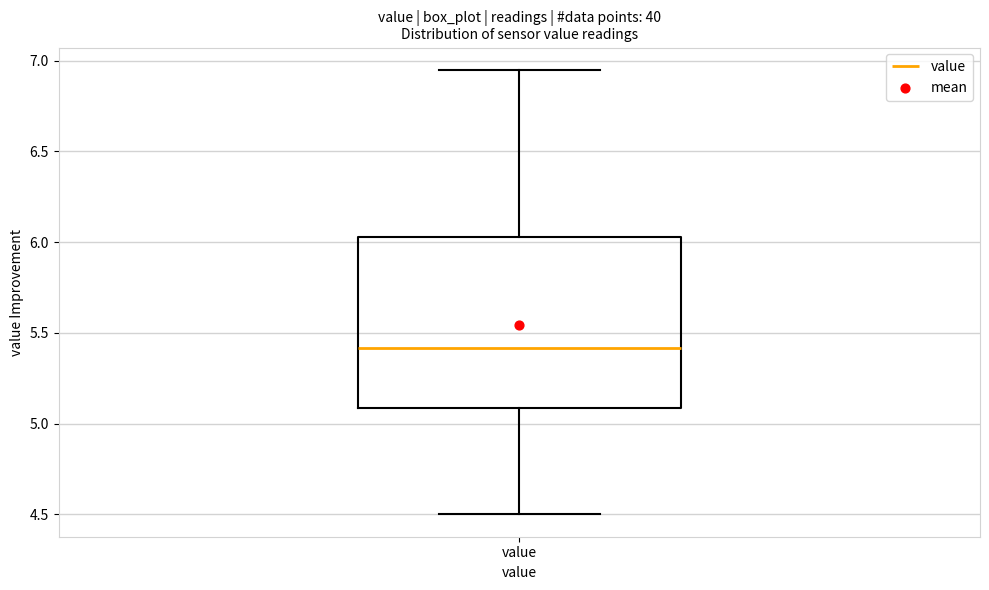

Transcribe this box plot: give where the median line is, the range the box spans, and where the two whiskers end, as read against the y-axis. The values are not printed on the chart, so give them approximately, as read against the axis.

median 5.40, box 5.10 to 6.05, whiskers 4.50 to 6.95